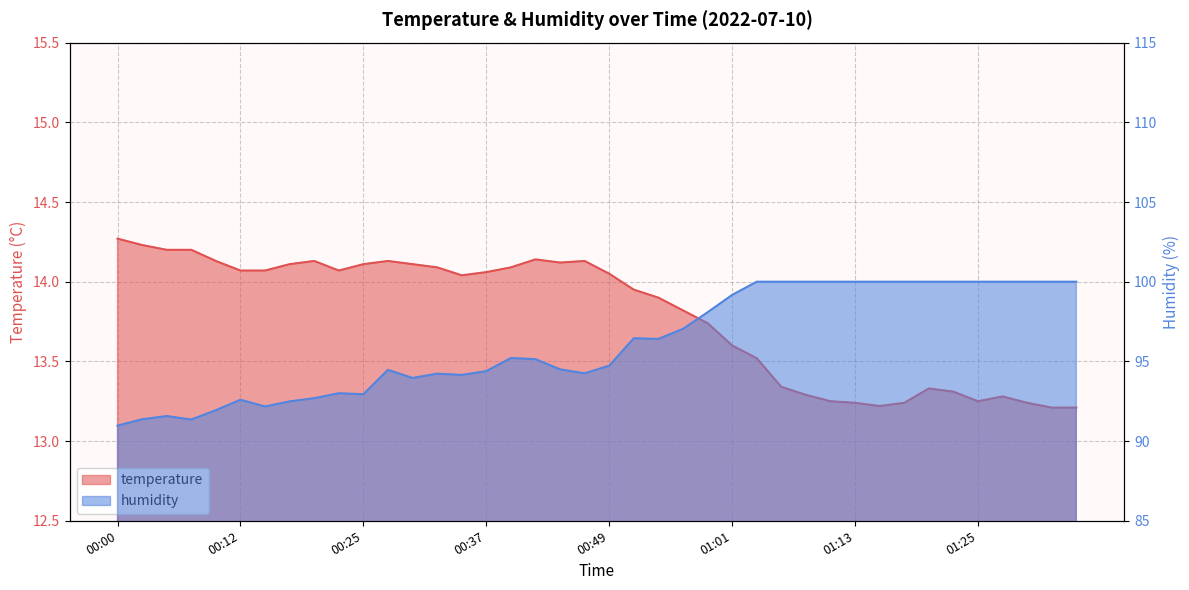

Where is temperature nearest to the value 13?

01:33